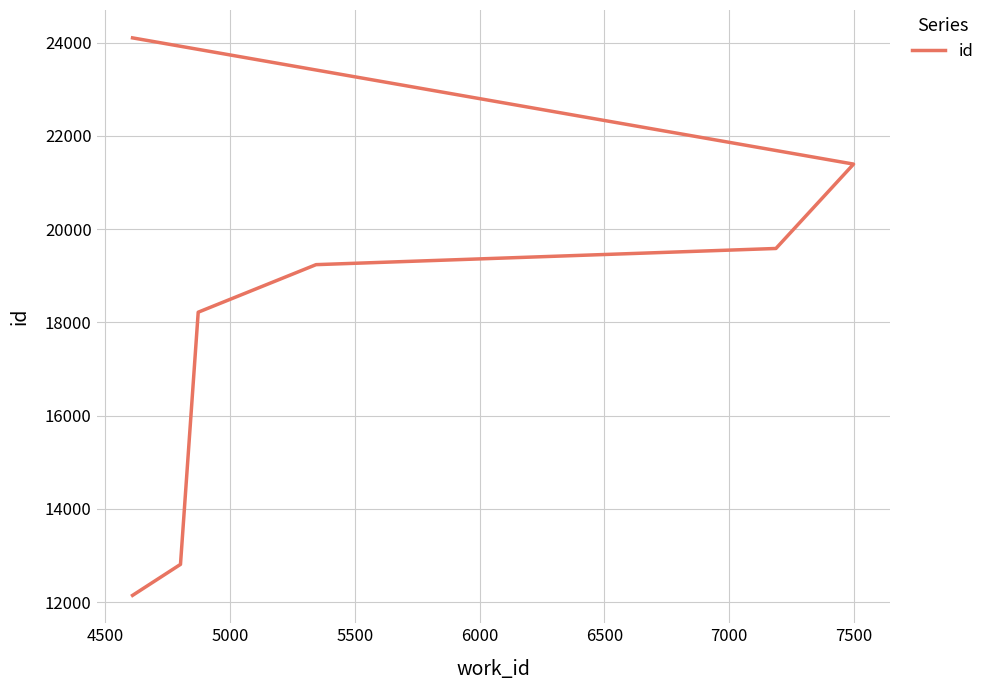

What is the minimum value shown in the chart?

12145